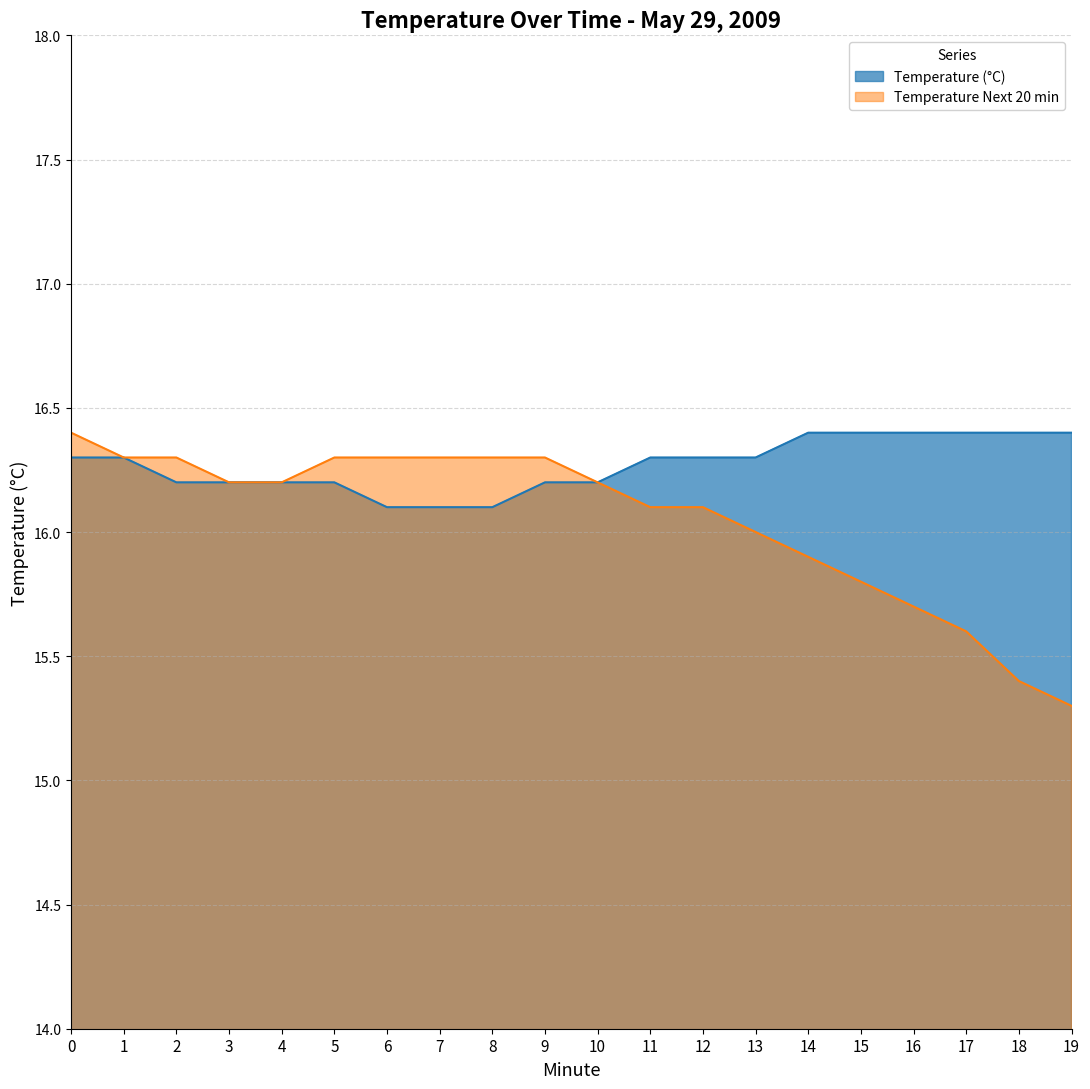

How many categories are shown in the chart?

20